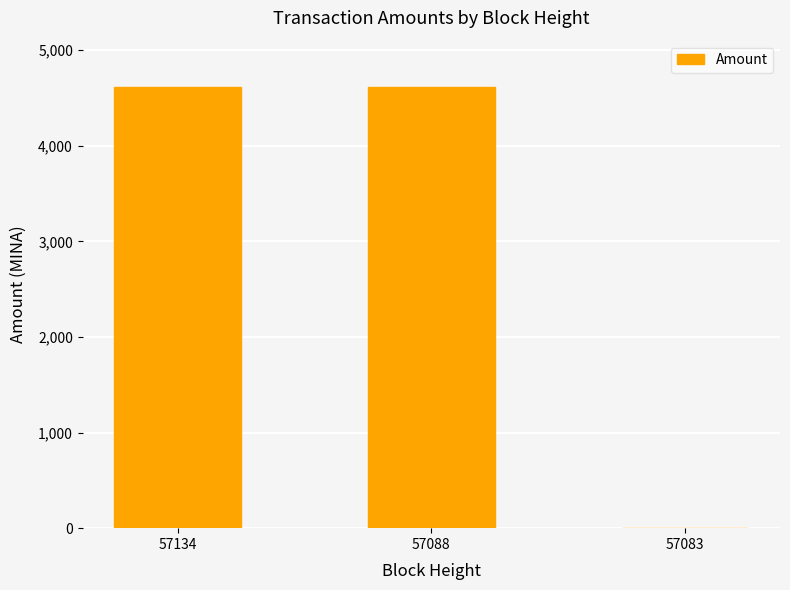

What is the maximum value shown in the chart?

4620.5